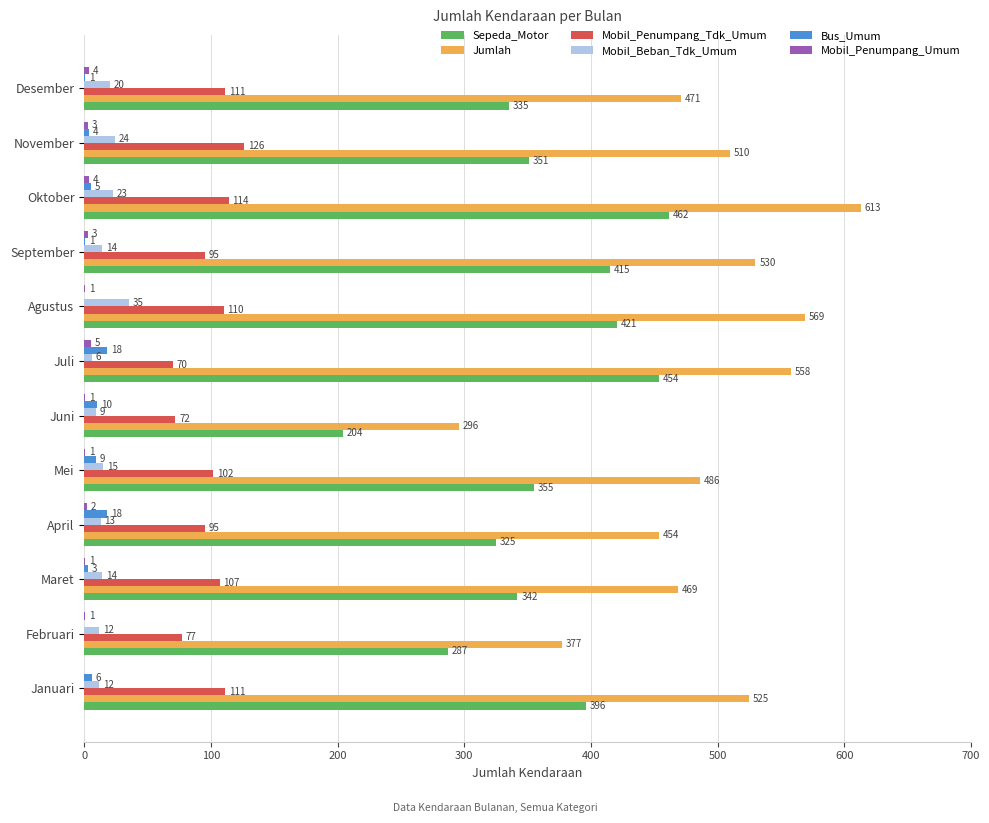

The Mobil_Beban_Tdk_Umum series shows 15 at Mei. True or false?

True